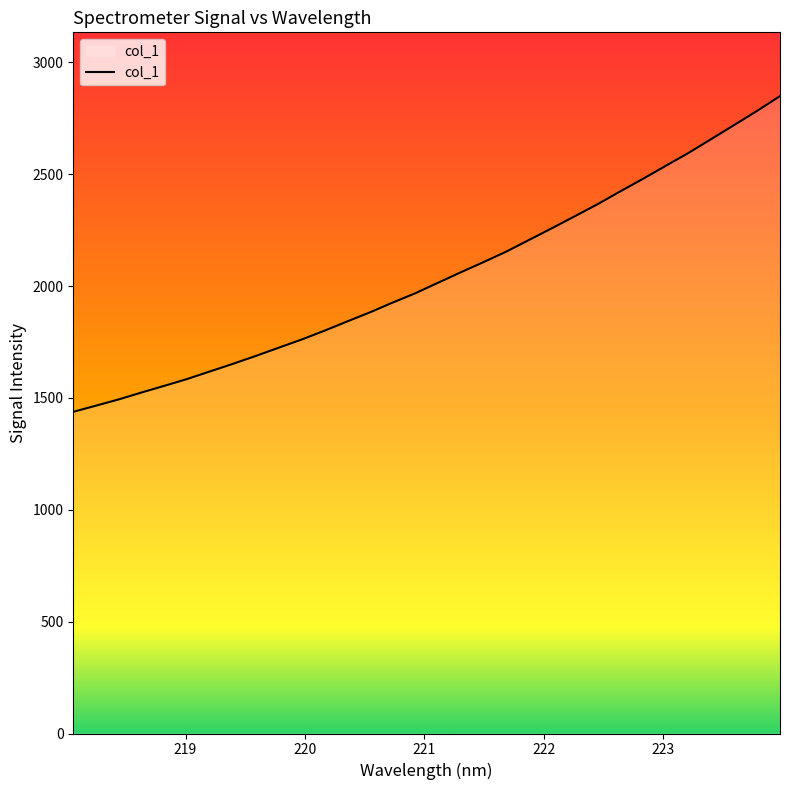

How many lines are shown in the chart?

1